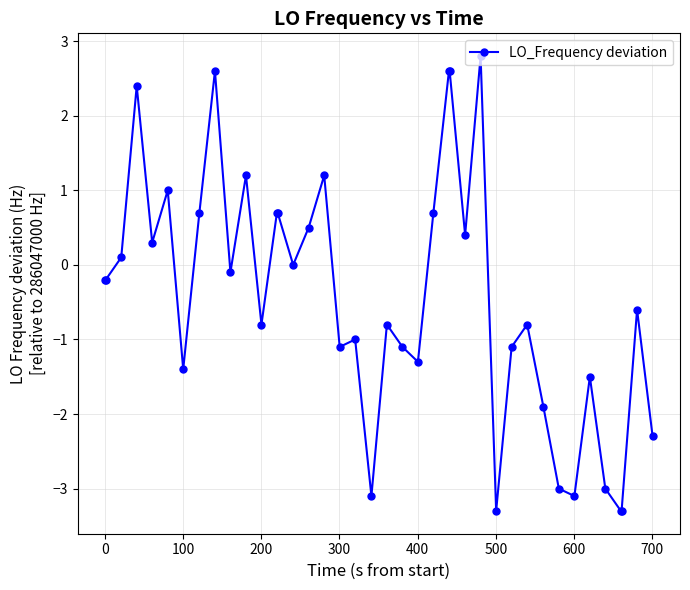

What is the value of the 31st point from the left?

-0.8